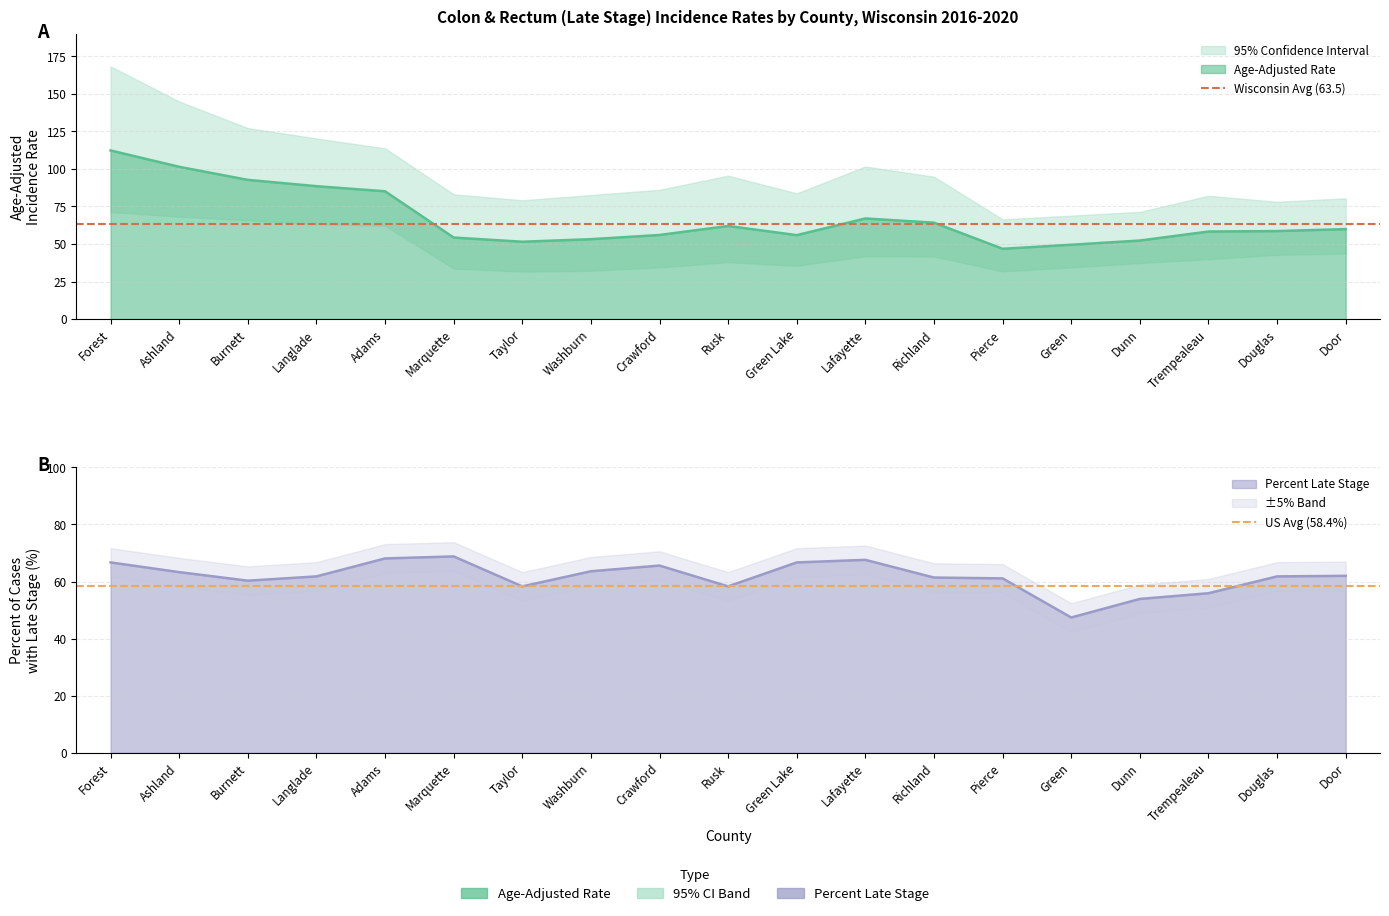

What is the difference between the highest and lowest values at Forest?

5.1